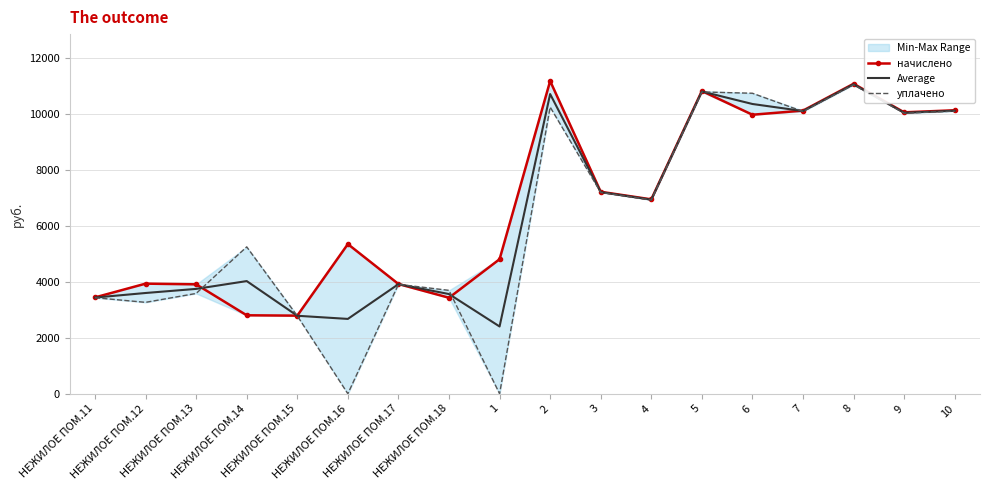

What is the sum of all начислено values?

122073.5